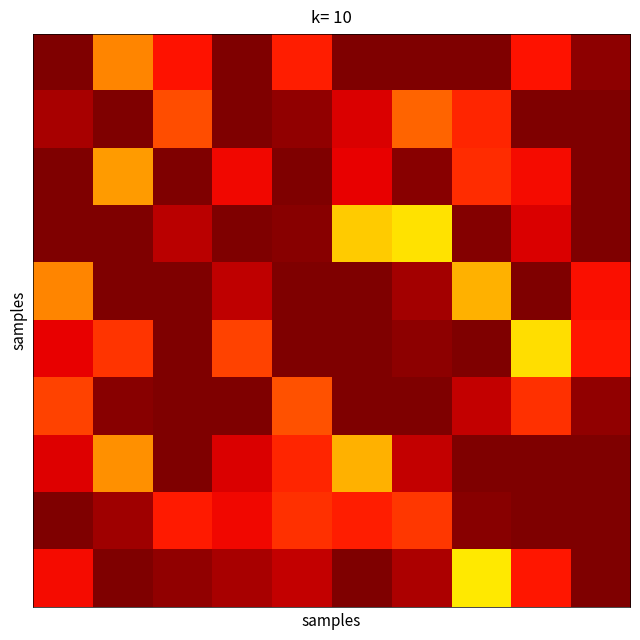

At how many categories does at least one series exceed 72?

10